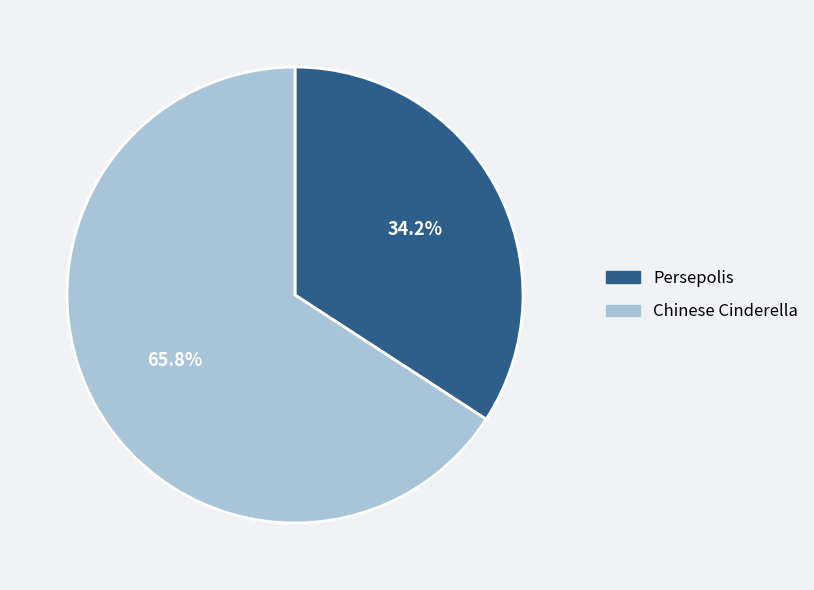

To the nearest percent, what is the difference between the largest and smallest slice percentages?

32%